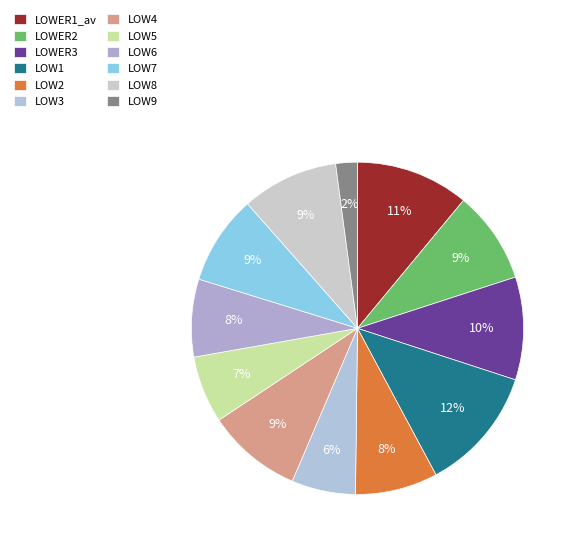

To the nearest percent, what percentage of the pie is LOW8?

9%